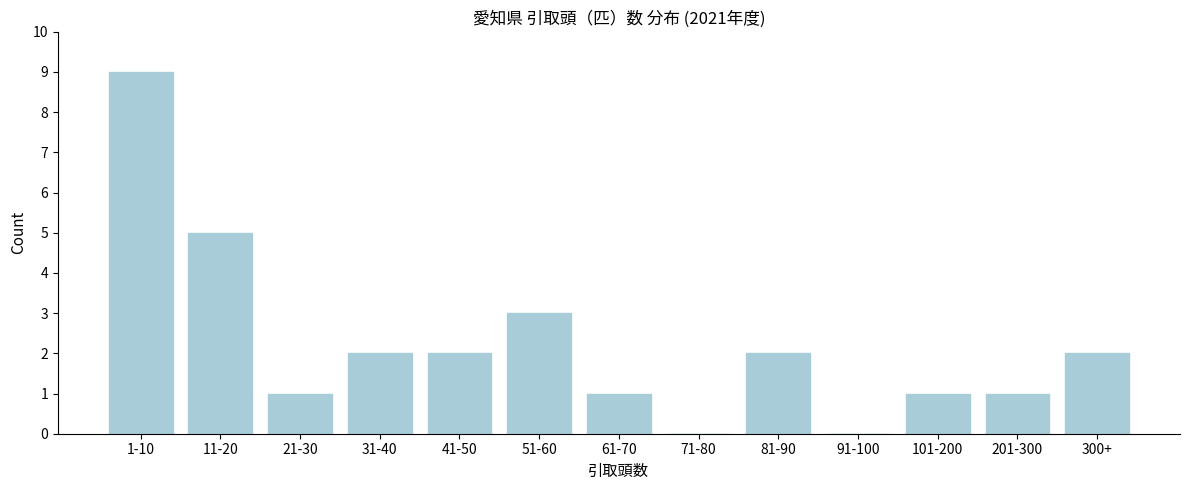

Reading left to right, extract all data points from this chart.

1-10=9	11-20=5	21-30=1	31-40=2	41-50=2	51-60=3	61-70=1	71-80=0	81-90=2	91-100=0	101-200=1	201-300=1	300+=2